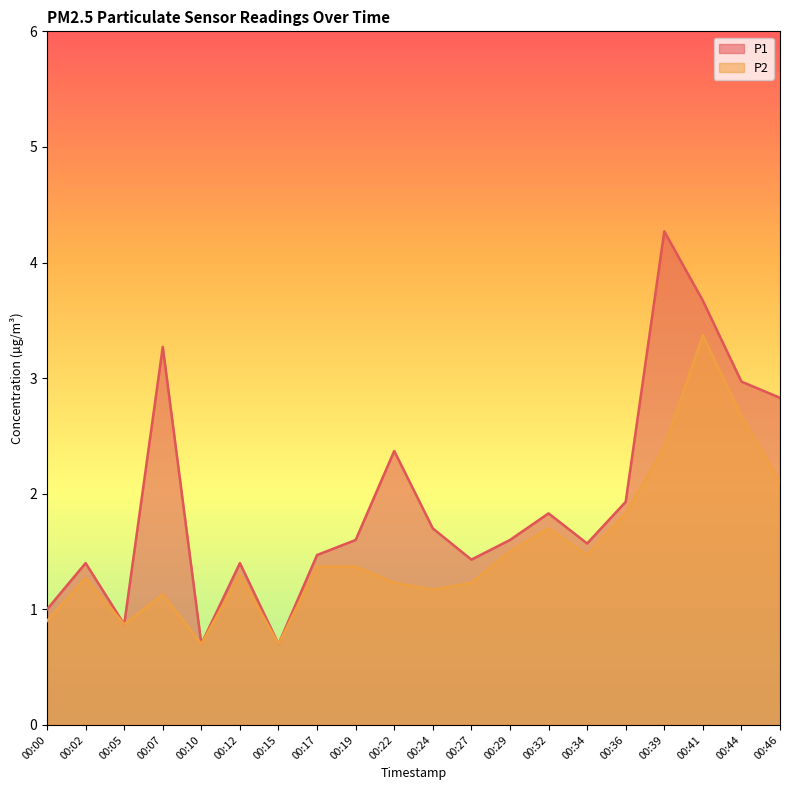

What is the maximum value shown in the chart?

4.3